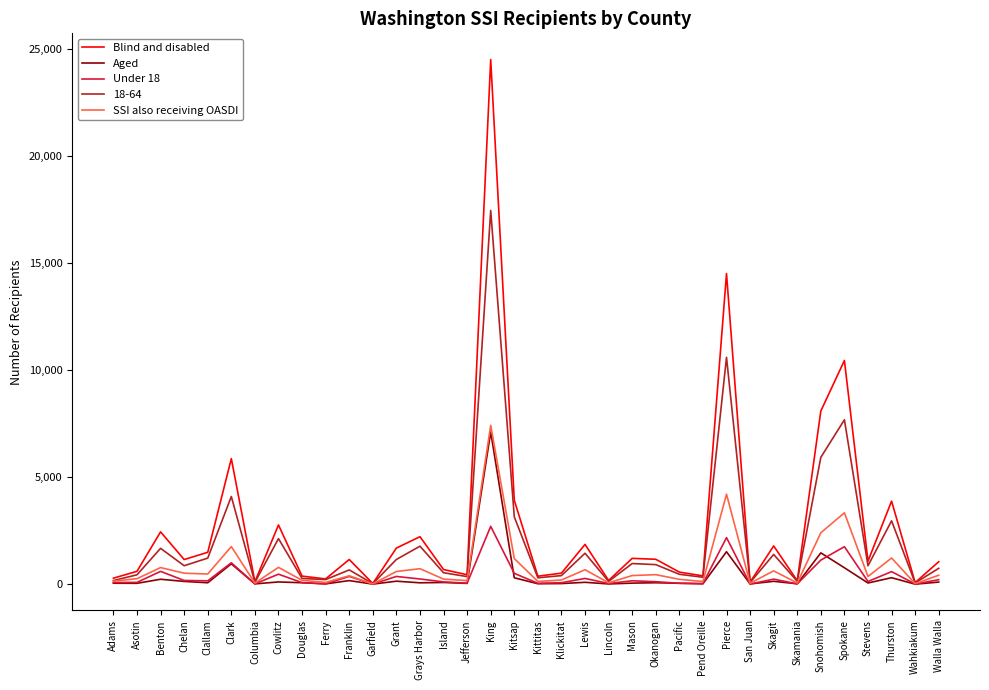

The value of Under 18 at Kitsap is 505. True or false?

True